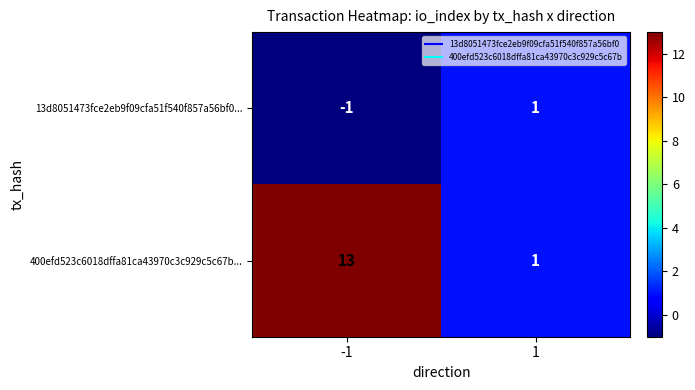

What is the sum of all 400efd523c6018dffa81ca43970c3c929c5c67b... values?

14